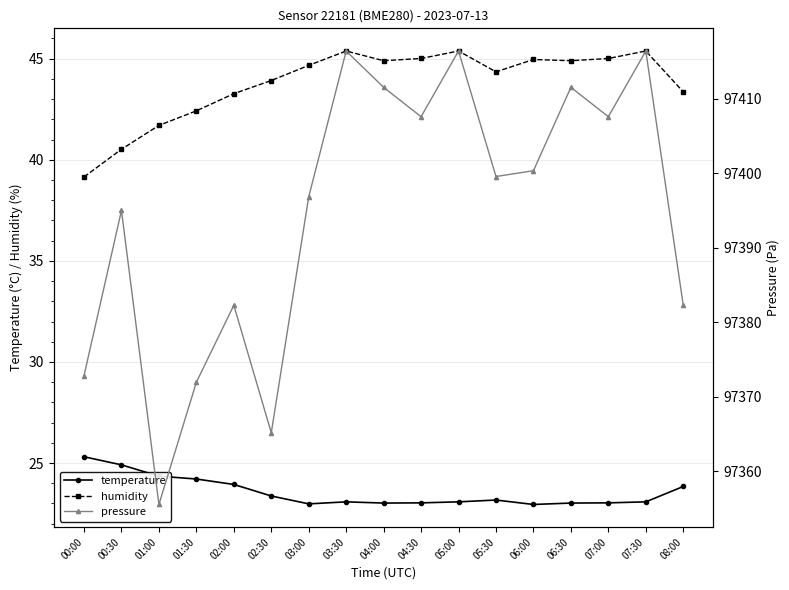

Between 04:30 and 00:30, which is larger?

00:30